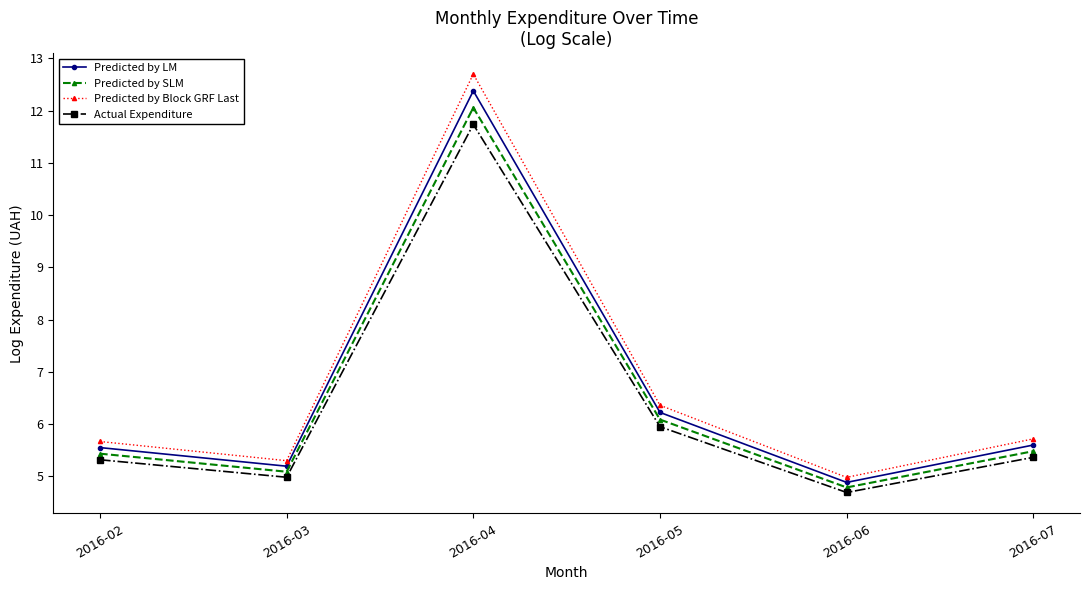

At which label is Predicted by LM closest to 8?

2016-05